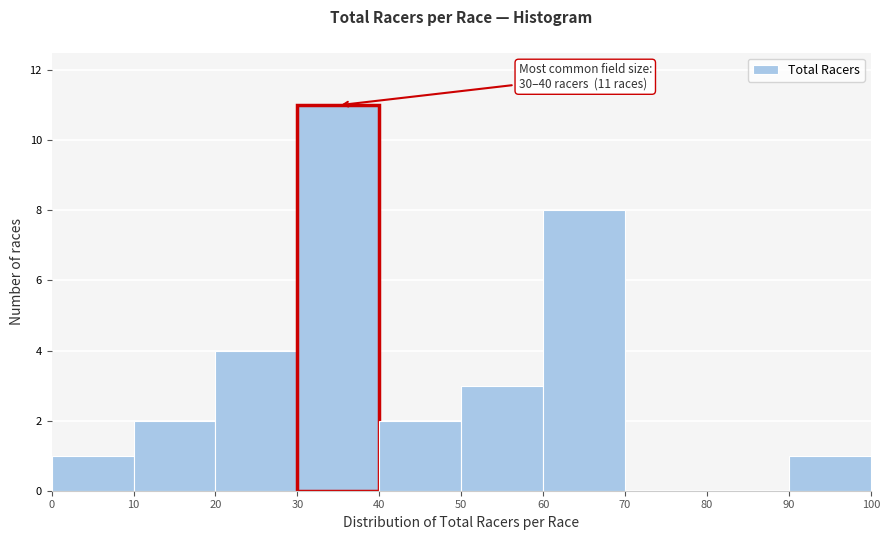

Which range on the x-axis has the tallest bar?

30 to 40